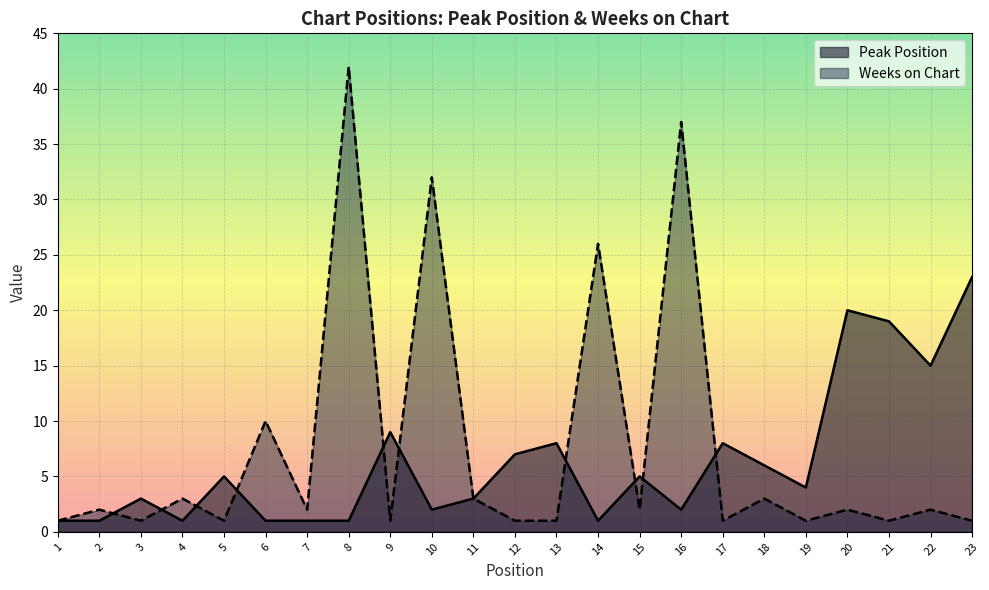

Count the number of categories in the chart.

23